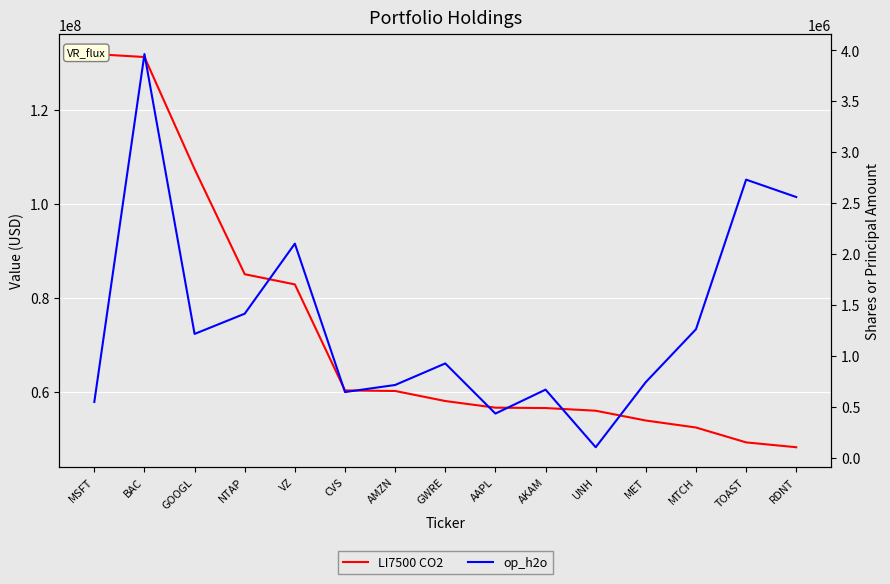

At which label does LI7500 CO2 first exceed 58048736?

MSFT